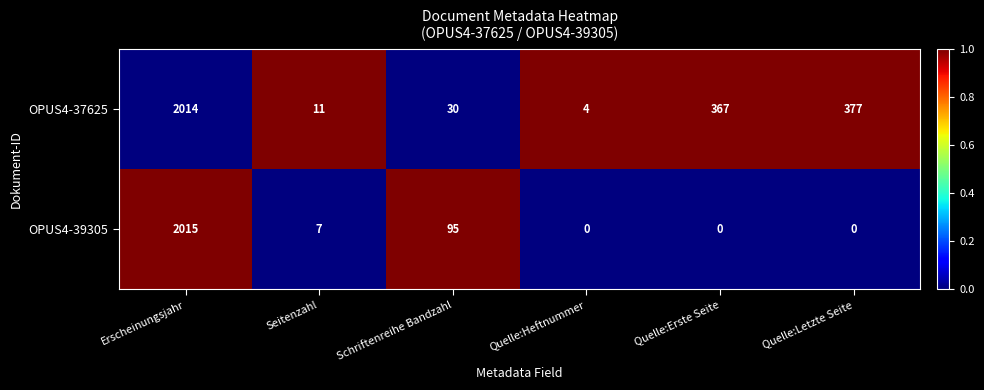

What is the approximate value of OPUS4-39305 at Schriftenreihe Bandzahl, to the nearest 100?

100